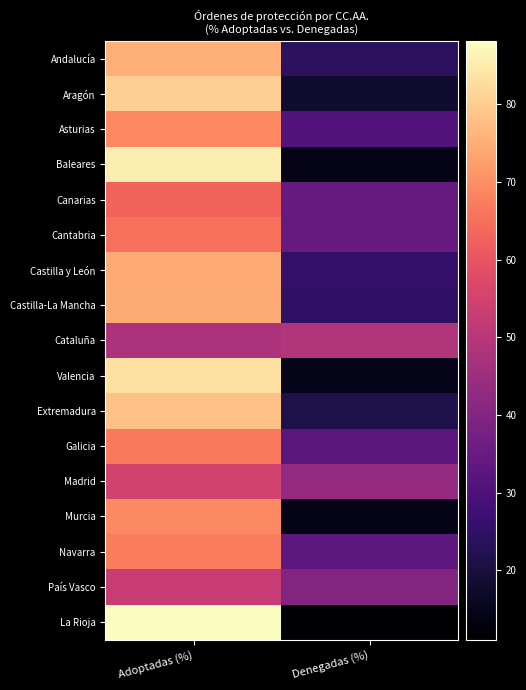

Which series has the widest spread of values?

La Rioja